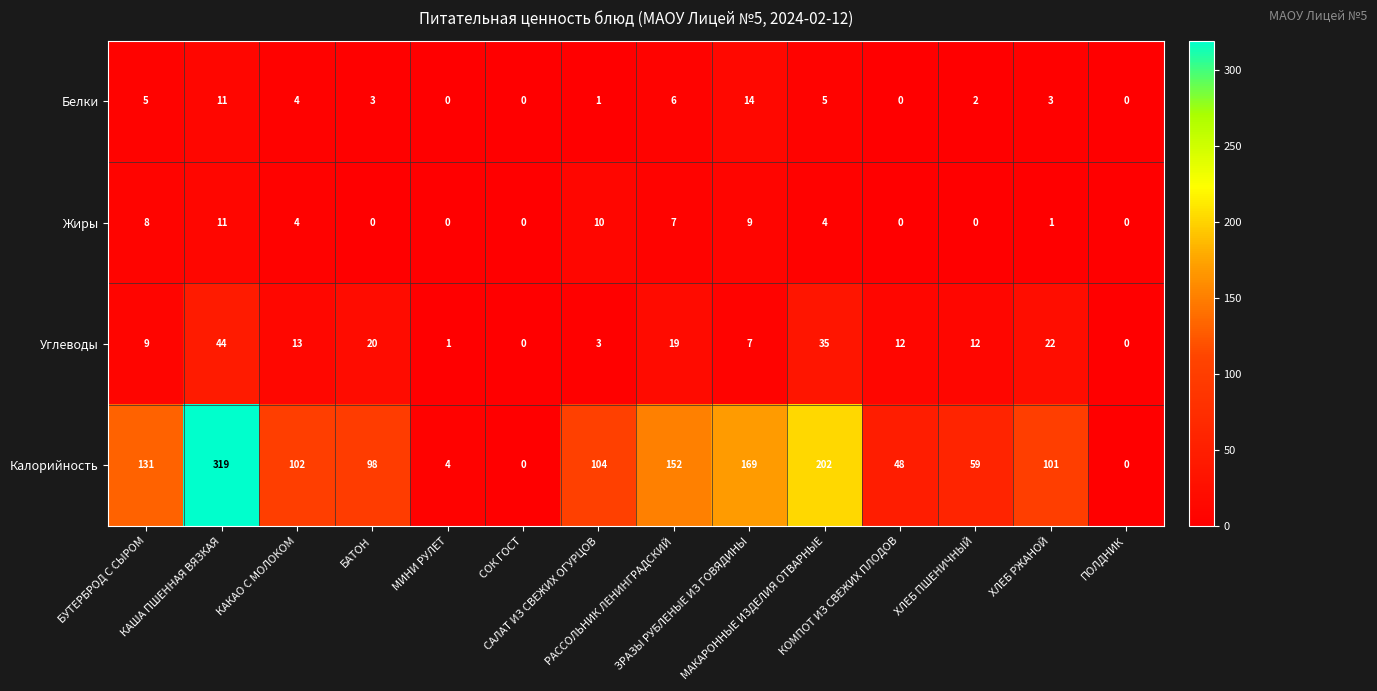

Rank the series by their maximum value, from highest to lowest.

Калорийность, Углеводы, Белки, Жиры